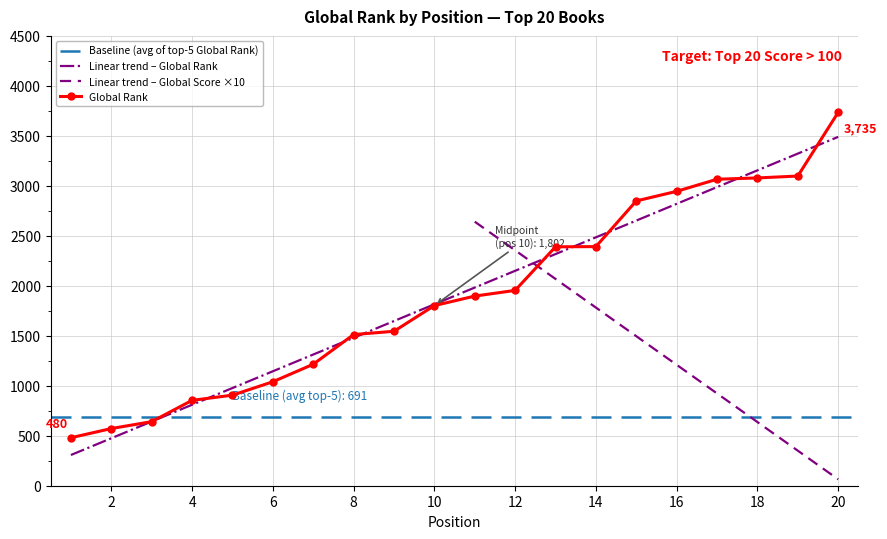

List the labels in order of value, smallest first.

1, 2, 3, 4, 5, 6, 7, 8, 9, 10, 11, 12, 13, 14, 15, 16, 17, 18, 19, 20